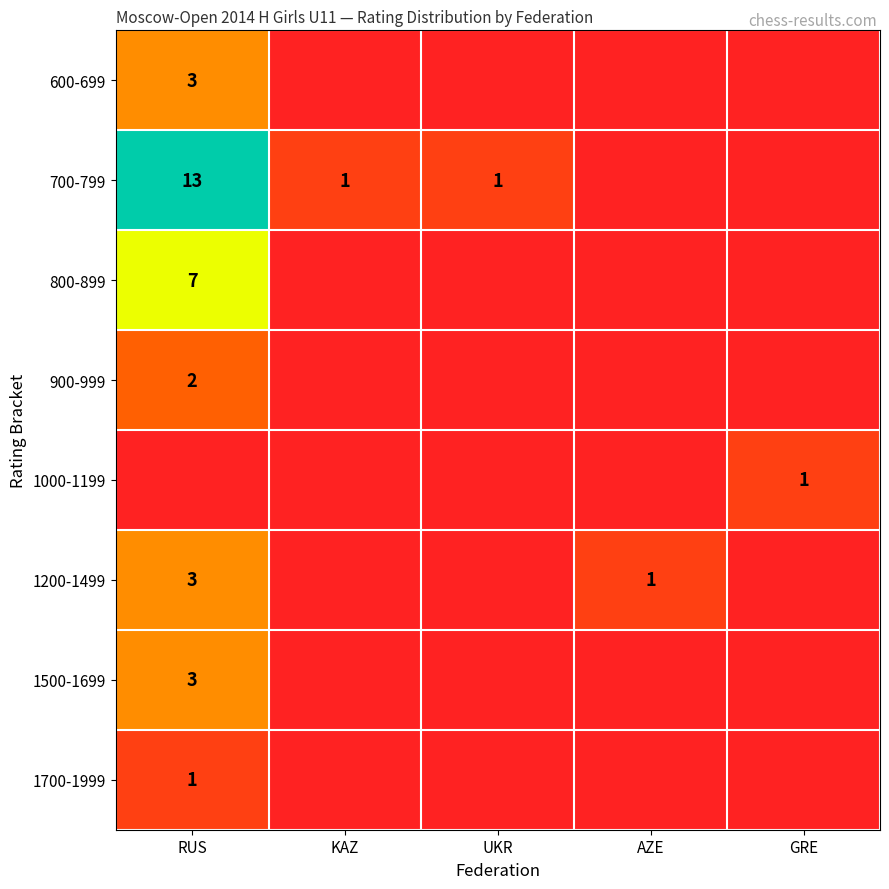

At how many categories does at least one series exceed 10?

1